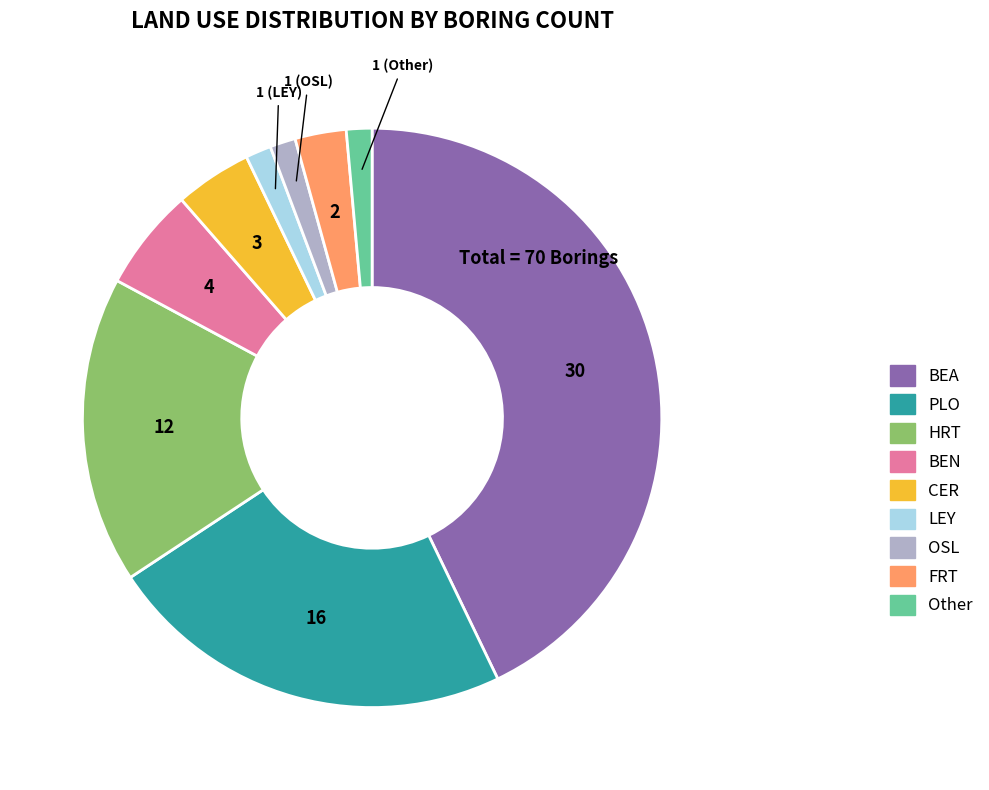

Does HRT account for over 50% of the chart?

No